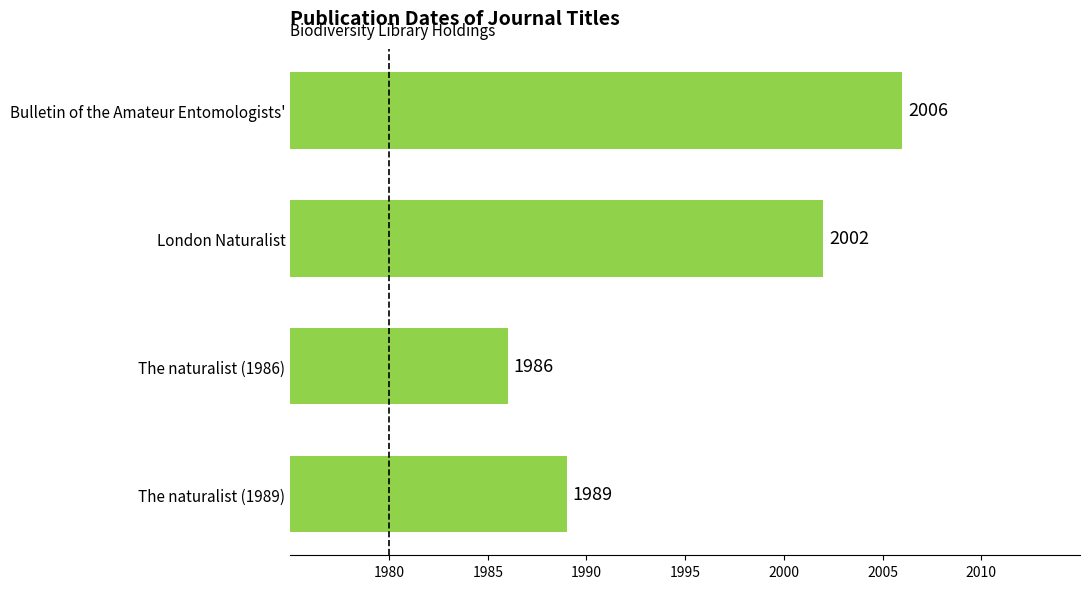

Reading top to bottom, list all the values displayed in this chart.

Bulletin of the Amateur Entomologists'=2006	London Naturalist=2002	The naturalist (1986)=1986	The naturalist (1989)=1989